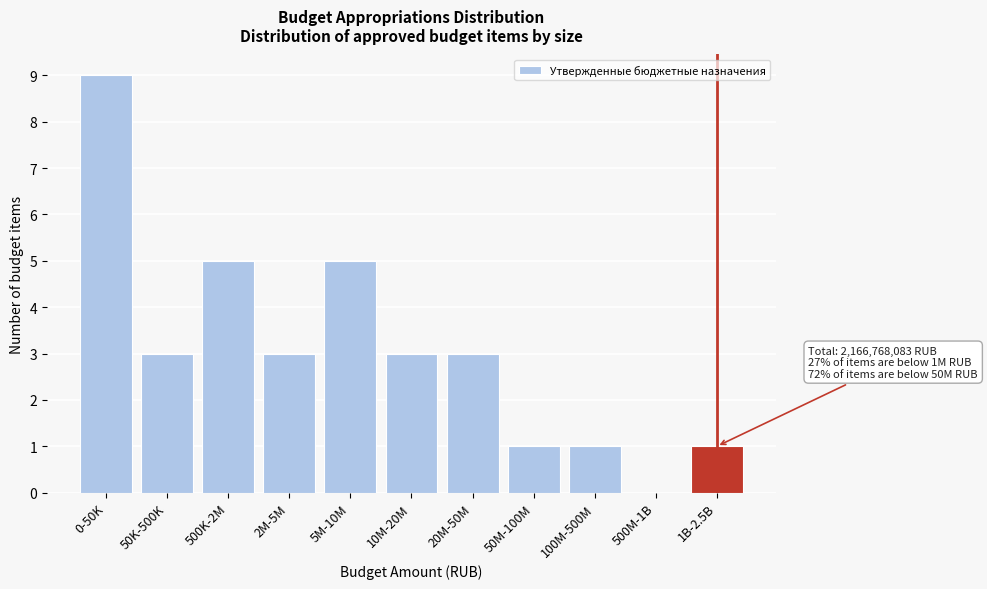

Reading right to left, what are all the values shown in this chart?

1B-2.5B=1	500M-1B=0	100M-500M=1	50M-100M=1	20M-50M=3	10M-20M=3	5M-10M=5	2M-5M=3	500K-2M=5	50K-500K=3	0-50K=9